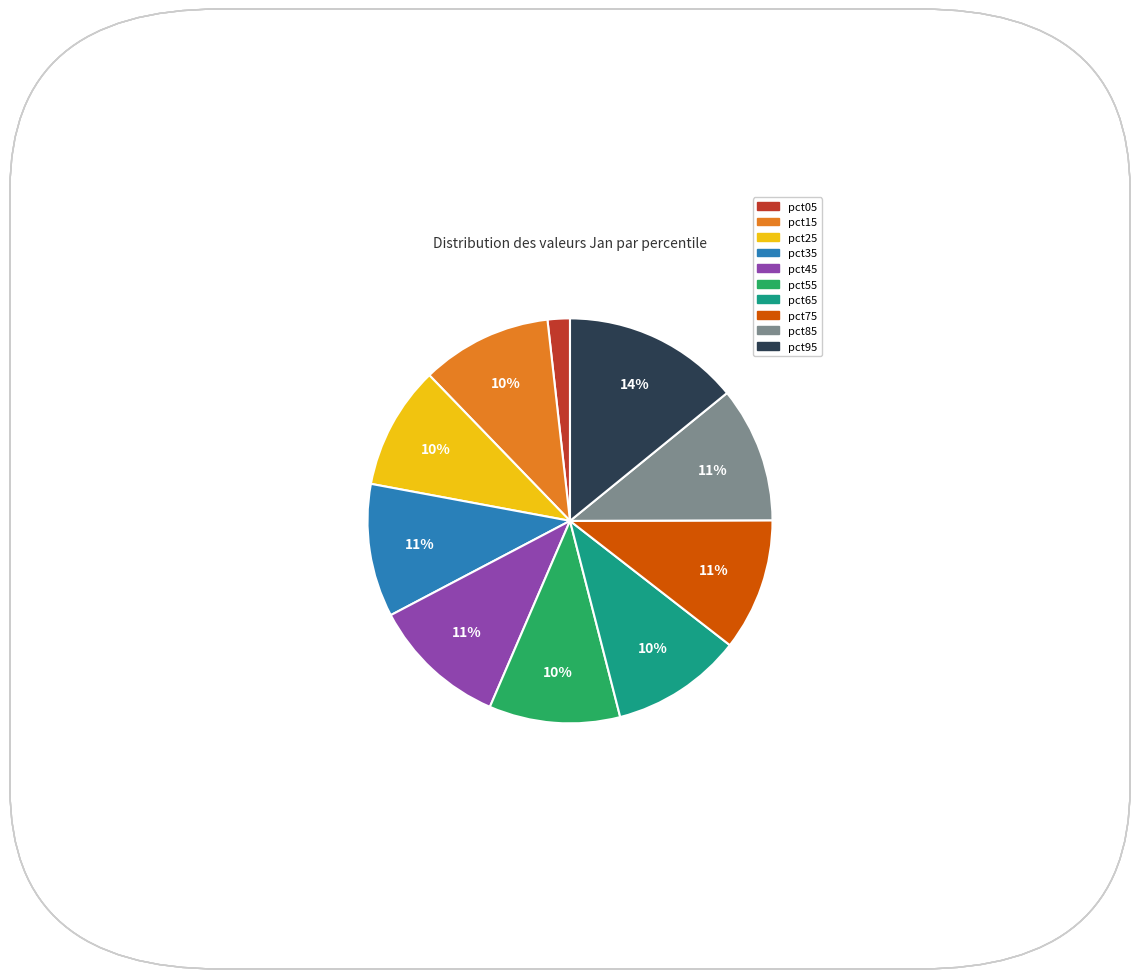

What percentage is the pct25 slice, to the nearest percent?

10%